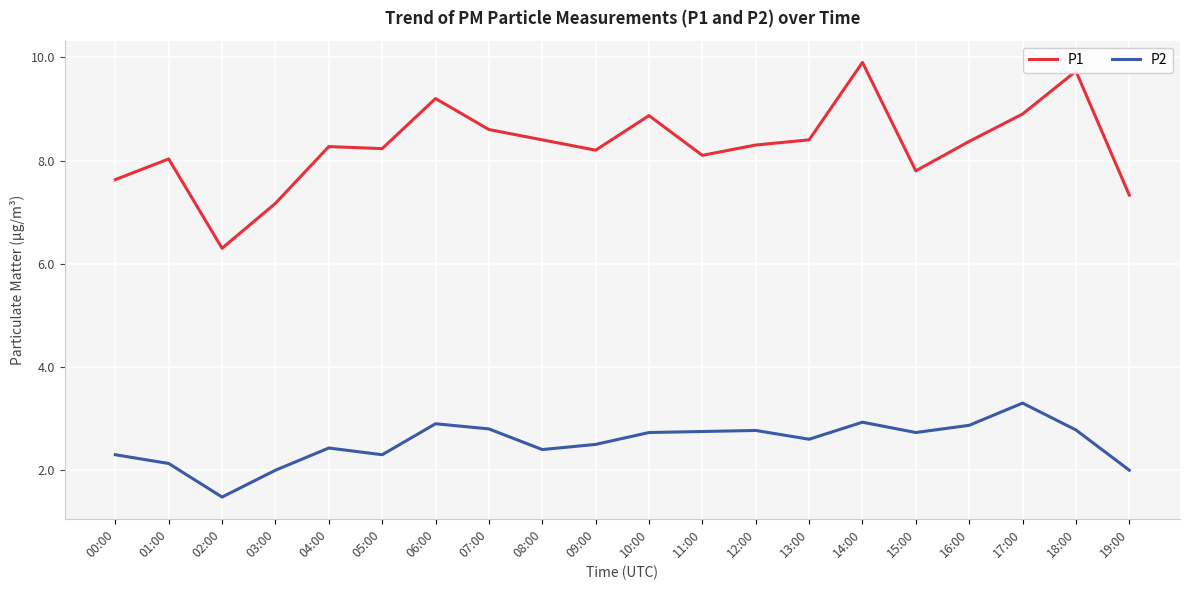

Is it true that P2 equals 0.7 at 00:00?

False